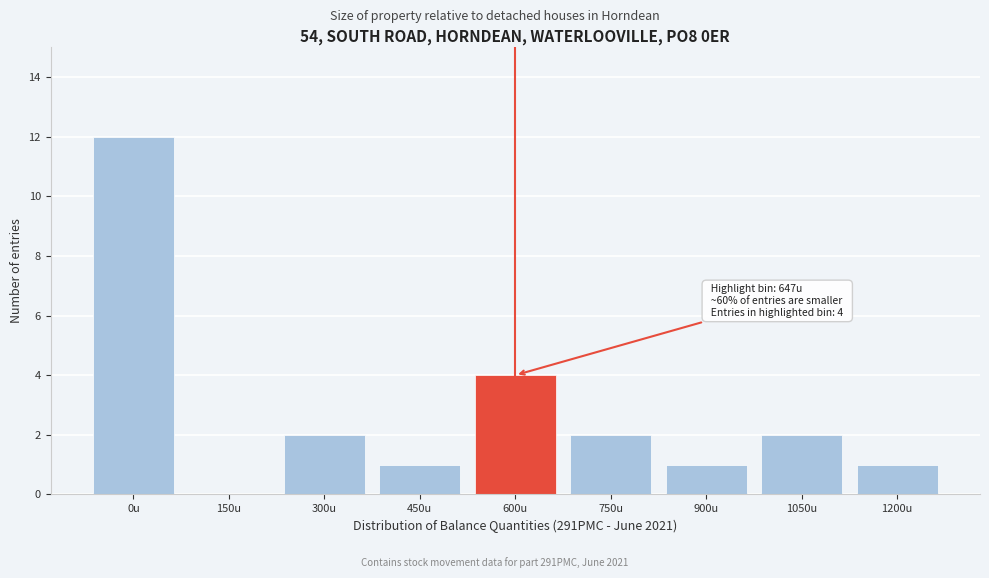

Reading left to right, transcribe all the data shown in this chart.

0u=12	150u=0	300u=2	450u=1	600u=4	750u=2	900u=1	1050u=2	1200u=1